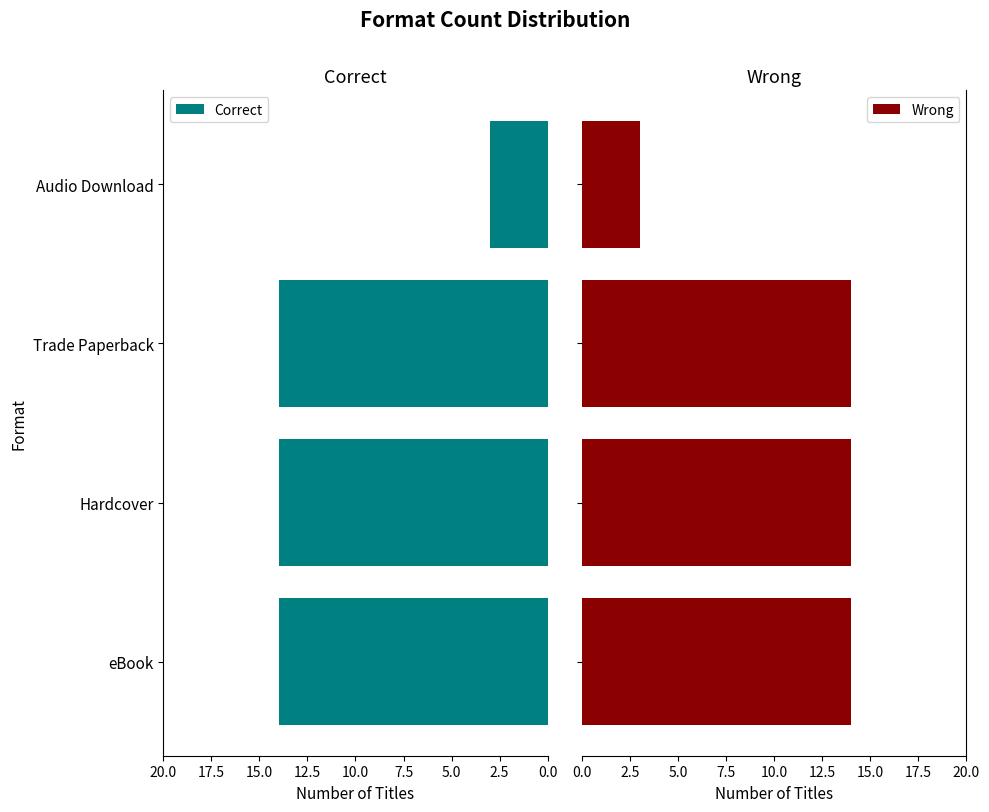

Does the chart contain any negative values?

No